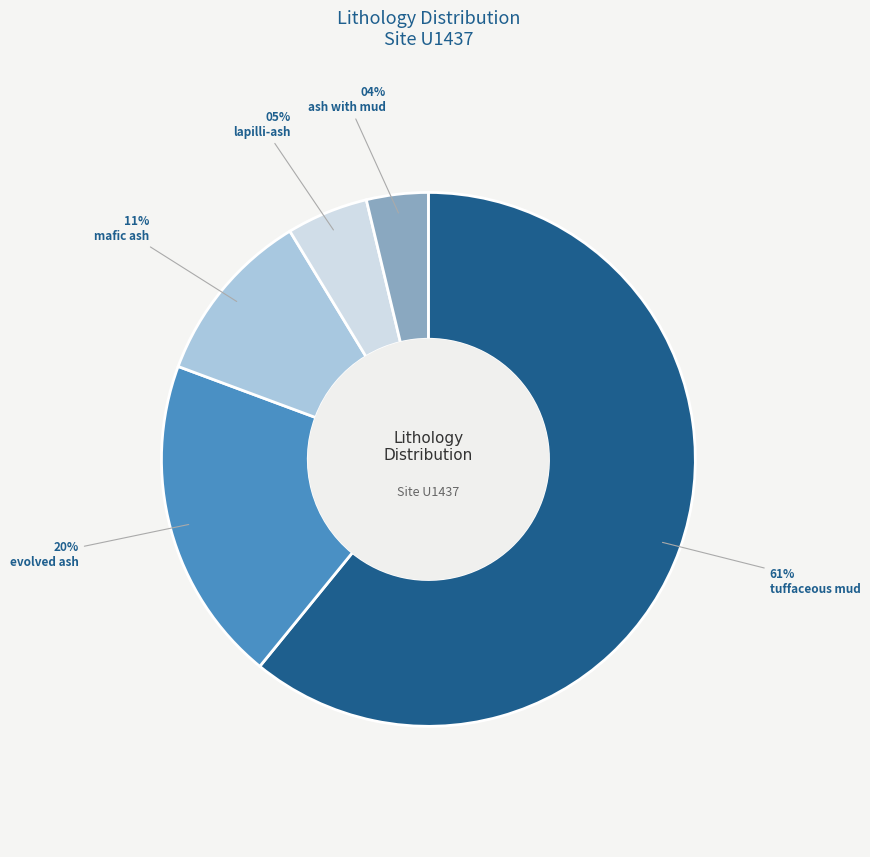

Which category has the biggest portion of the pie?

tuffaceous mud